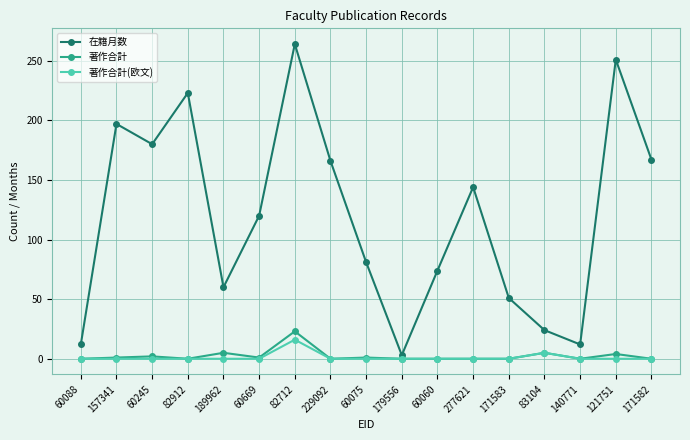

Which series has the largest total across all categories?

在籍月数